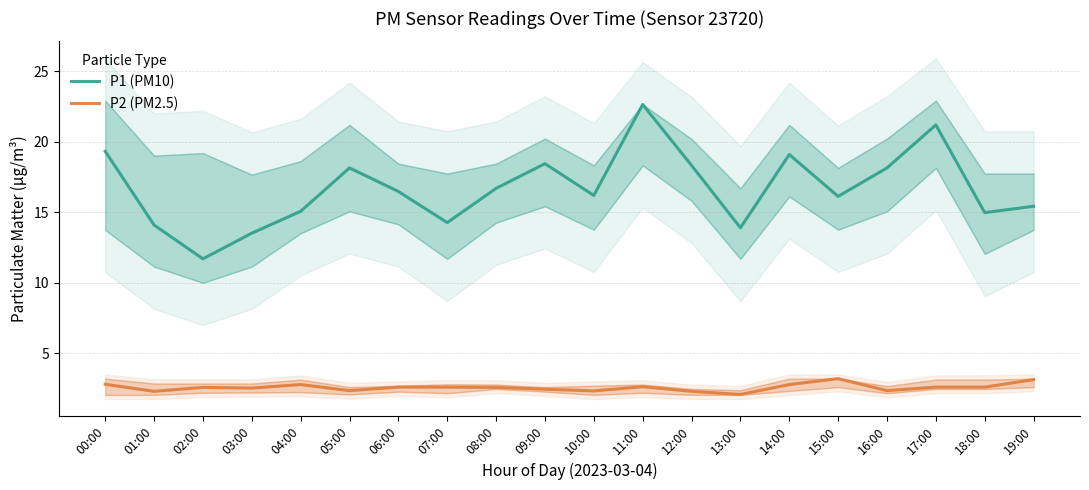

What is the sum of the P2 (PM2.5) values at 11:00 and 18:00?

5.2